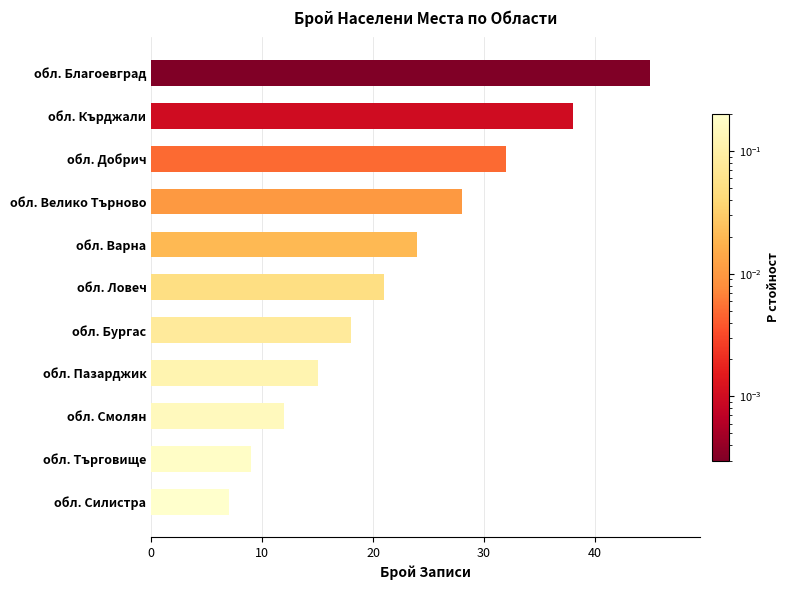

What is the sum of all values?

249